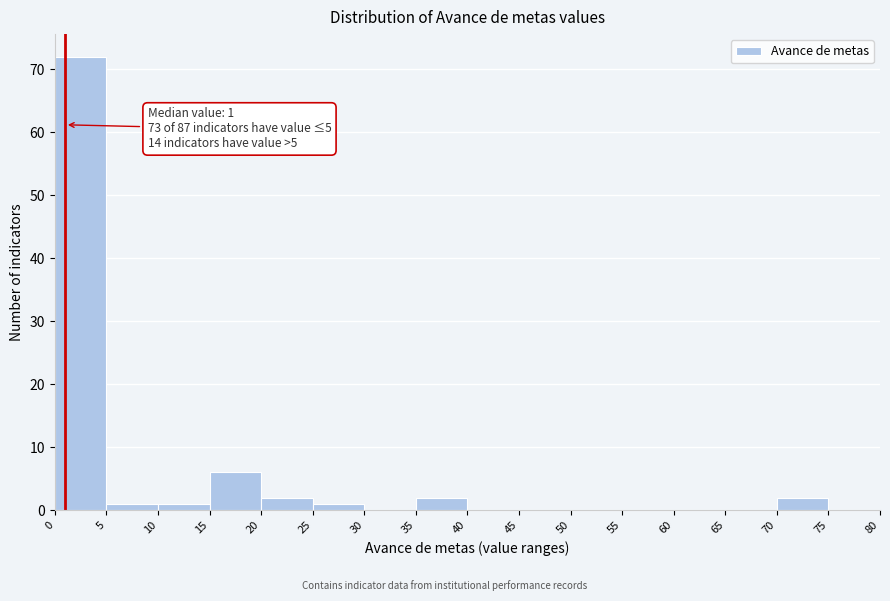

Which range on the x-axis has the tallest bar?

0 to 5